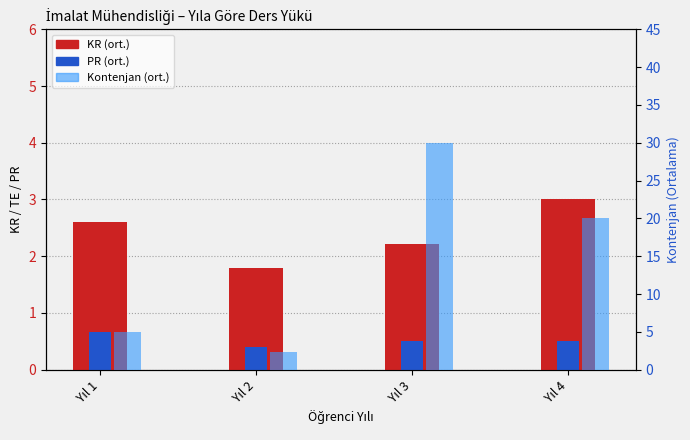

Rank the categories by KR value from highest to lowest.

Yıl 4, Yıl 1, Yıl 3, Yıl 2